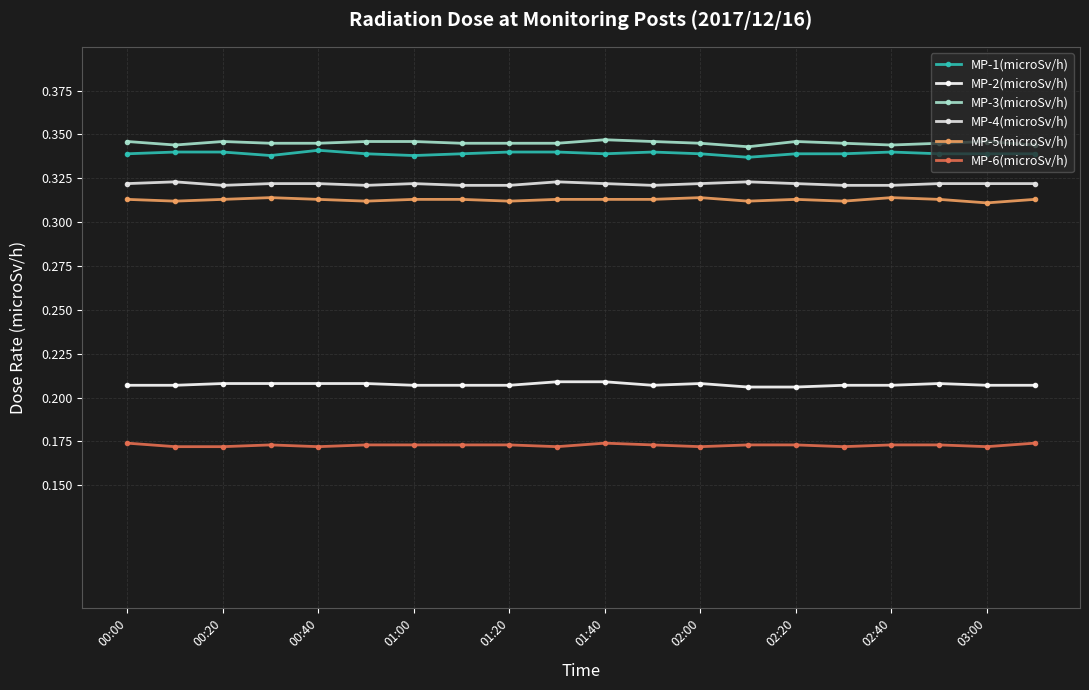

True or false: MP-4(microSv/h) and MP-3(microSv/h) cross at least once.

False